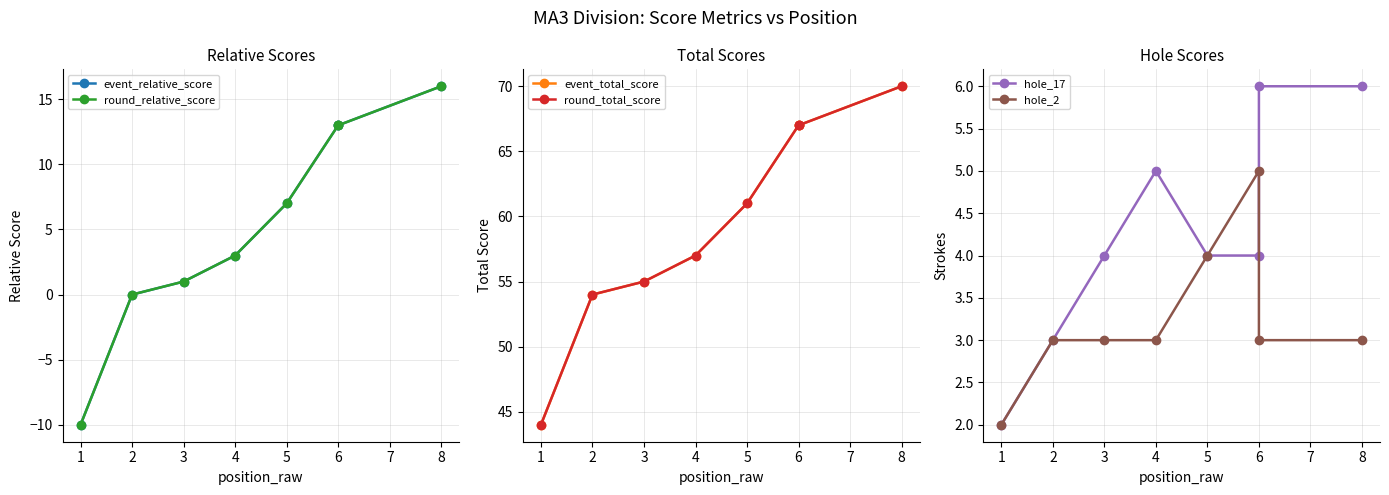

True or false: round_total_score and hole_2 intersect in this chart.

False